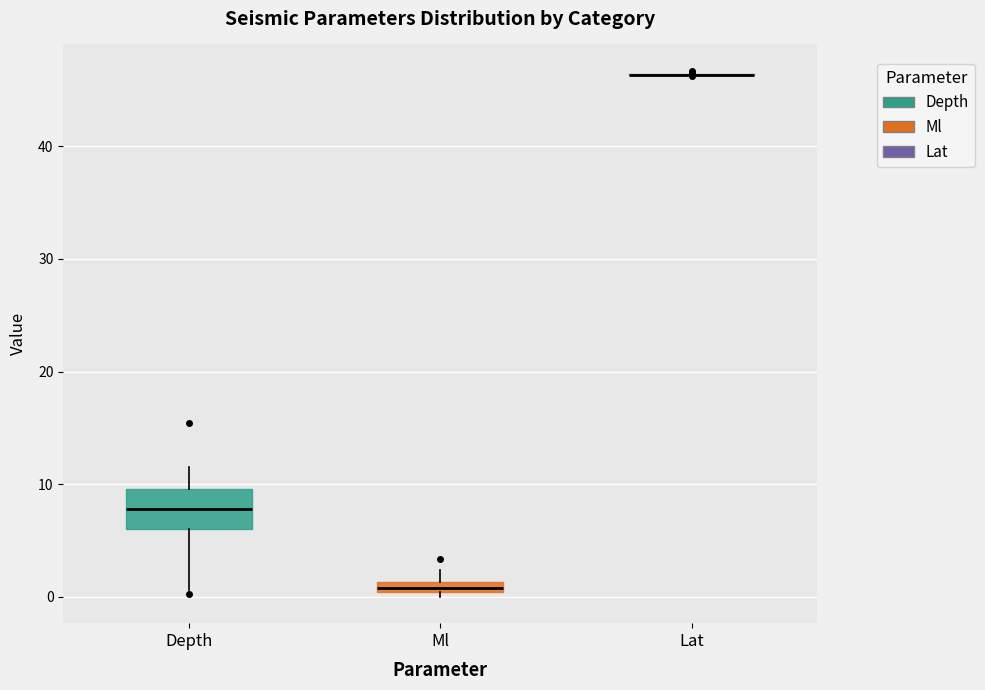

Comparing the boxes themselves (not the whiskers), which one is the tallest?

Depth